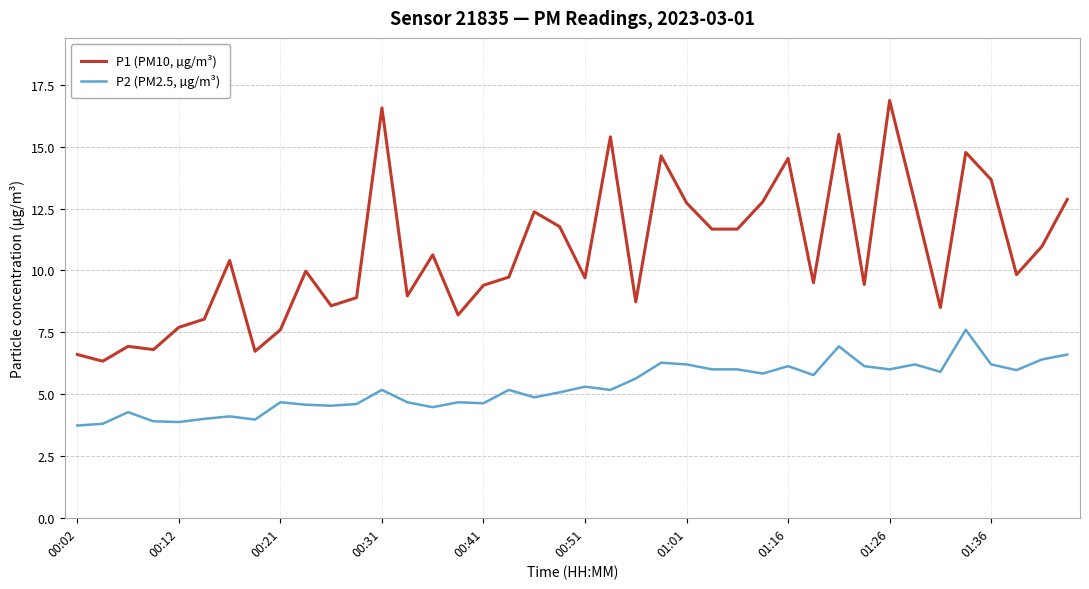

True or false: P2 (PM2.5, µg/m³) and P1 (PM10, µg/m³) cross at least once.

False